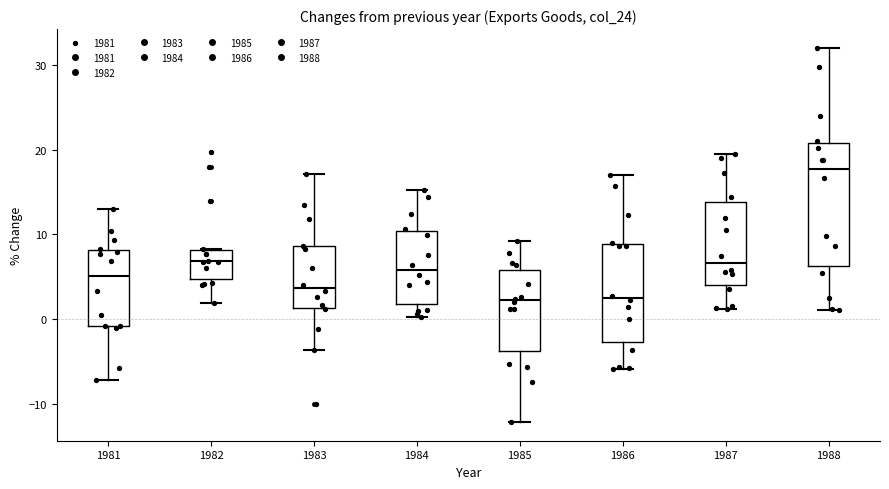

Where is the upper edge of the box at x = 1982 on the y-axis? The values are not printed on the chart, so give them approximately, as read against the axis.

8